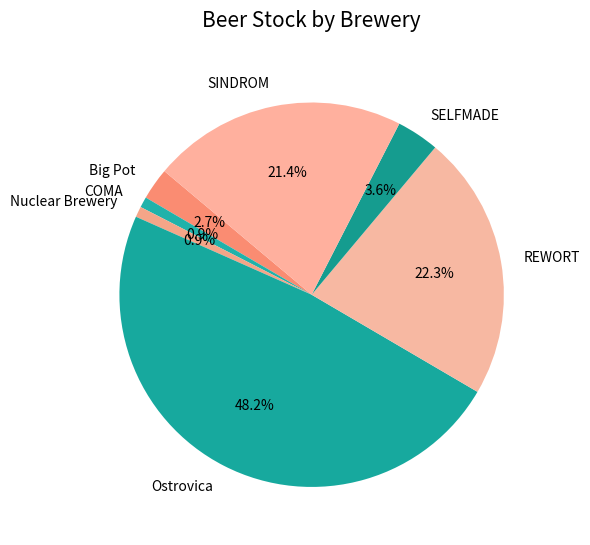

To the nearest percent, what percentage of the pie is Nuclear Brewery?

1%